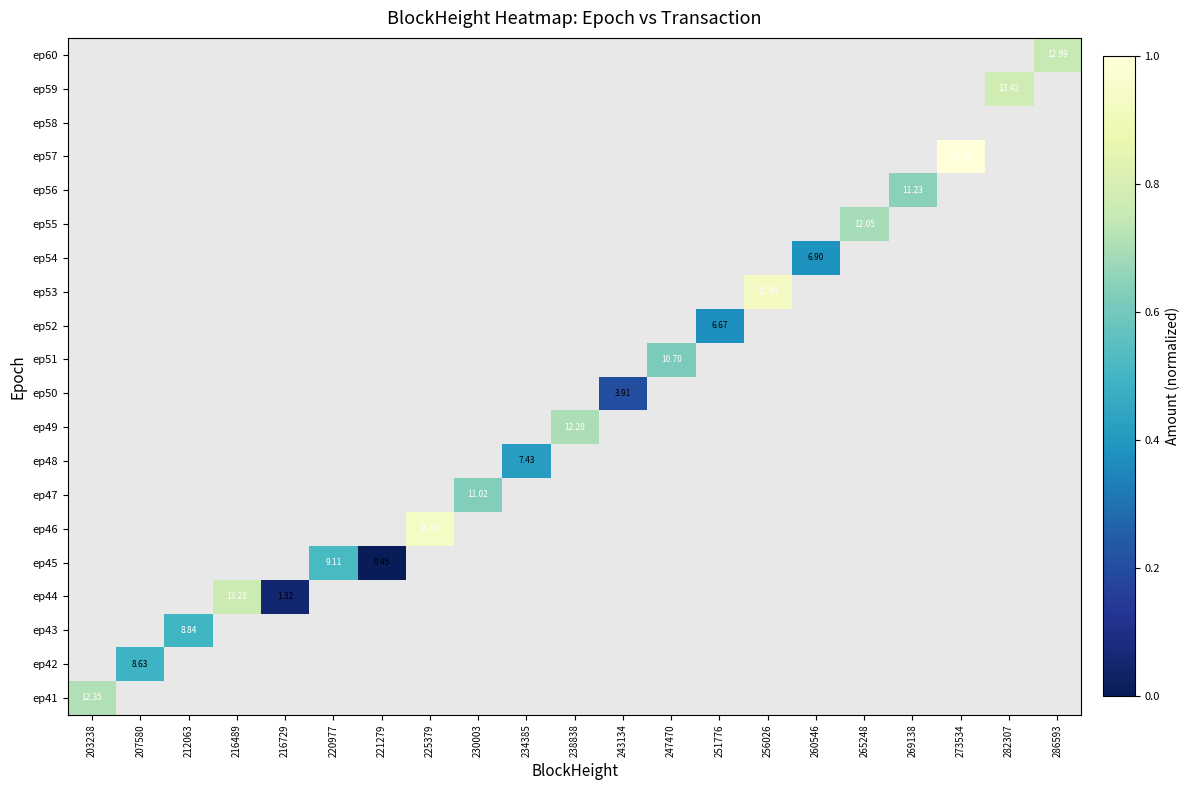

At which category does the chart reach its minimum across all series?

221279